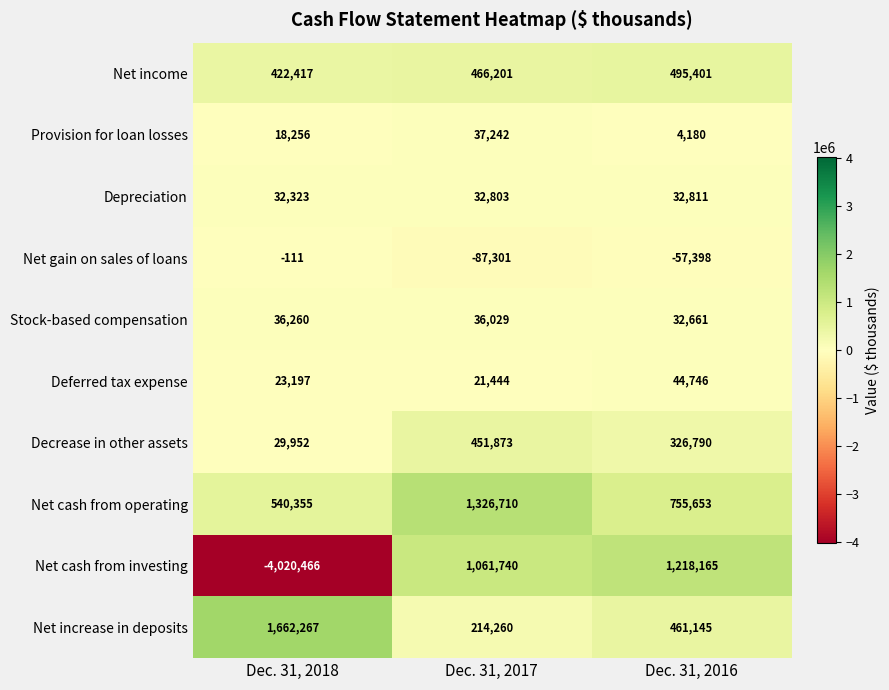

What is the highest value of the Net cash from investing series?

1218165